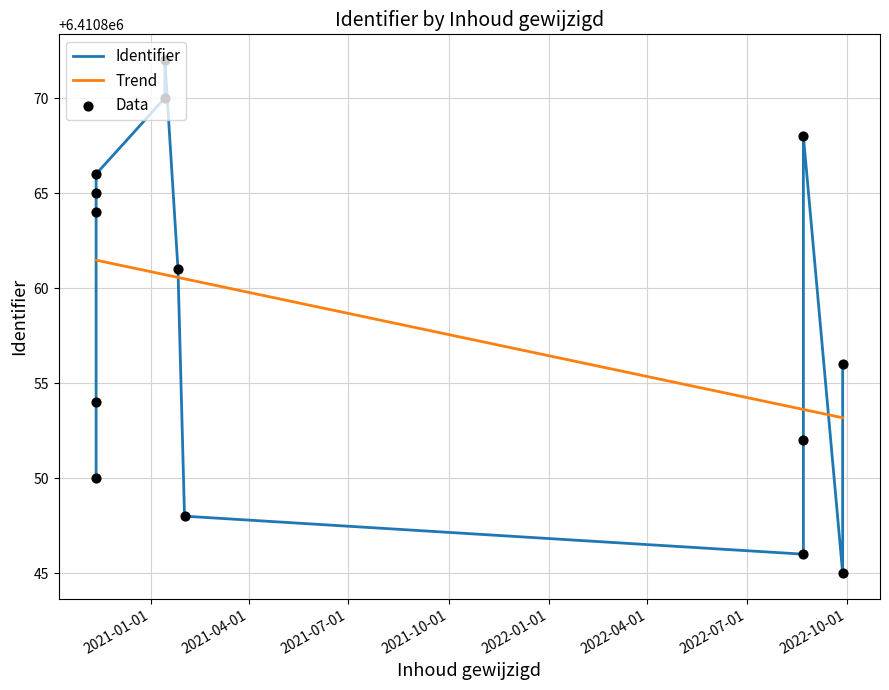

What is the change in value from 2022-09-27 to 2022-08-22?

+7